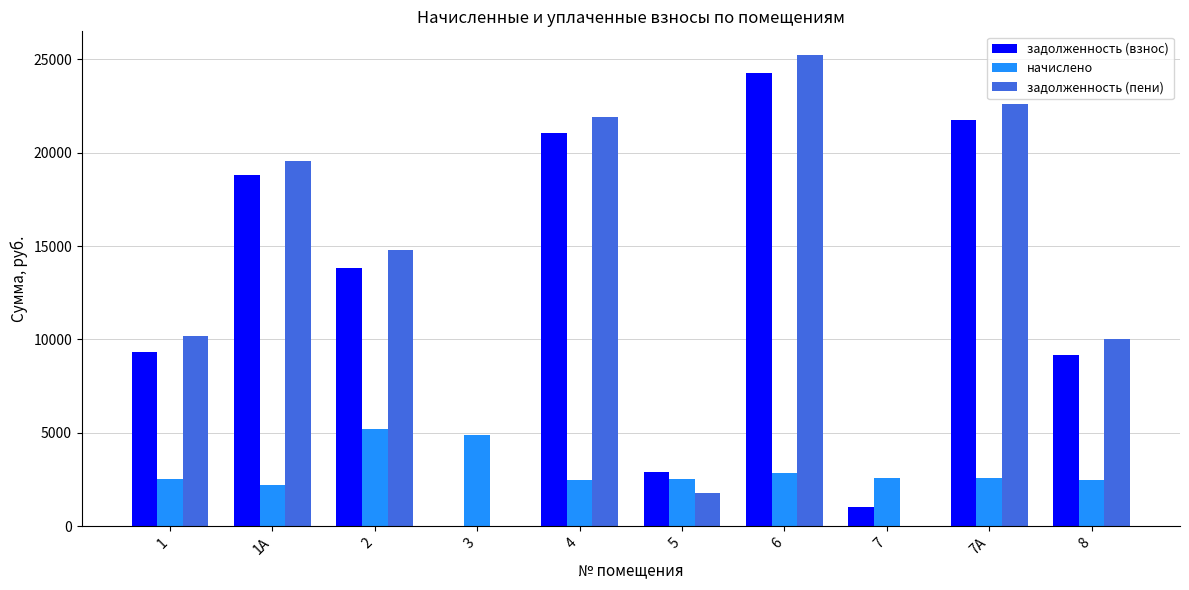

Count the number of data series in this chart.

3